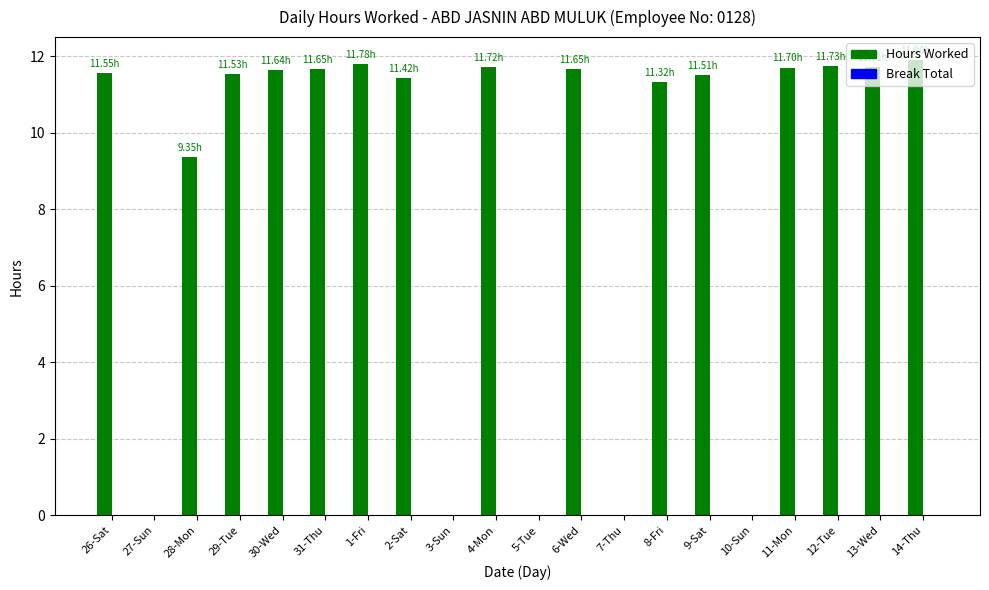

What is the ratio of the value at 6-Wed to the value at 12-Tue?

1.0